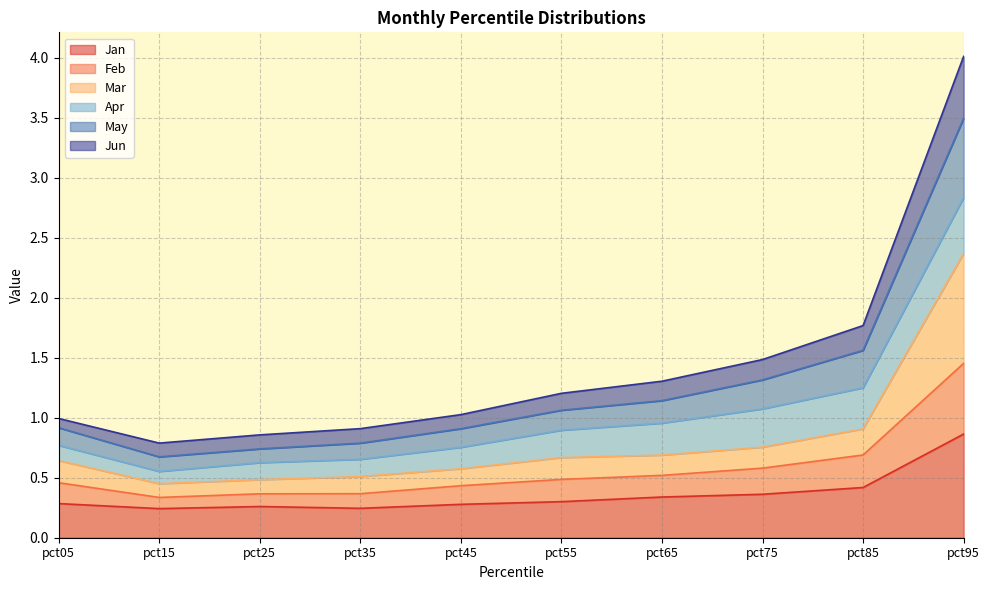

True or false: Feb has more than 0 interior local peaks.

False